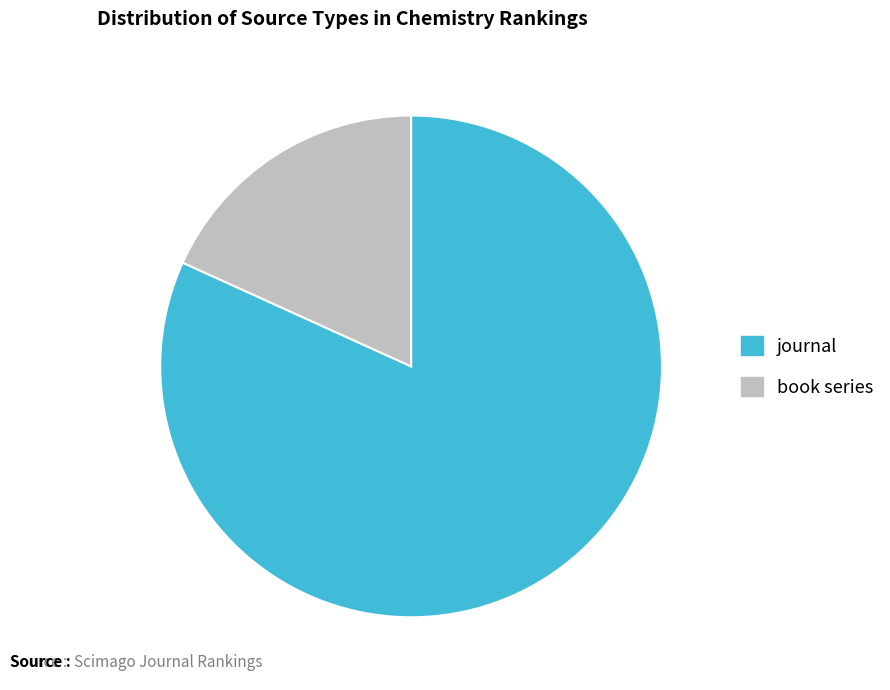

Rank the categories by value from highest to lowest.

journal, book series